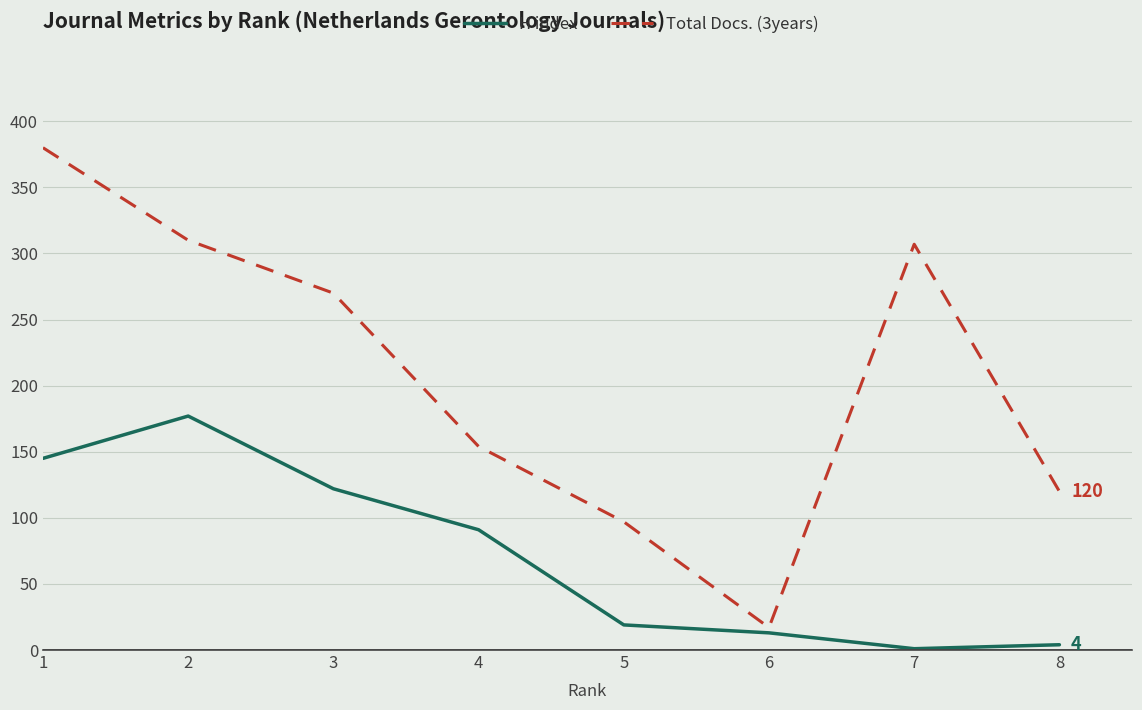

True or false: H index and Total Docs. (3years) cross at least once.

False